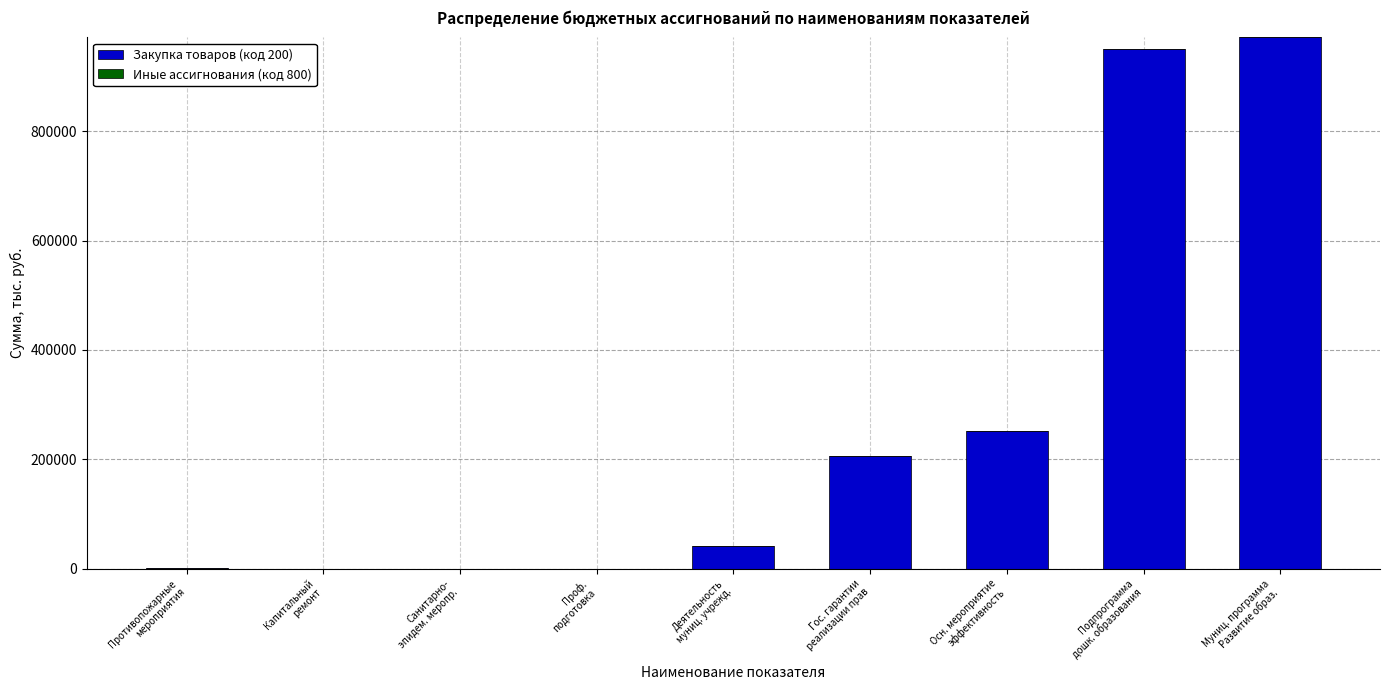

Are the bars grouped side by side (vs. stacked)?

No